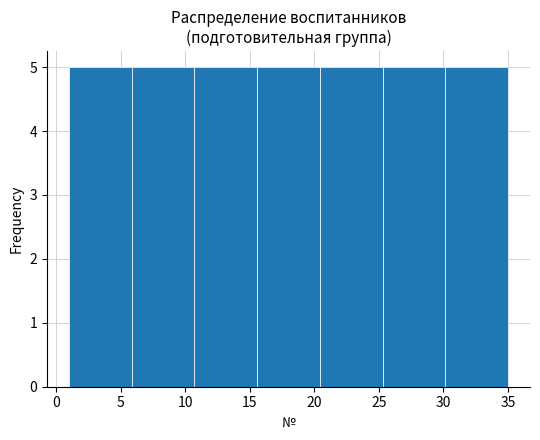

Reading left to right, list every bar in this chart as the range it spans on the x-axis followed by its height. Neither the bar edges nor the heights are printed on the chart, so give them approximately, as read against the axes.

1.0 to 6.0: 5
6.0 to 10.5: 5
10.5 to 15.5: 5
15.5 to 20.5: 5
20.5 to 25.5: 5
25.5 to 30.0: 5
30.0 to 35.0: 5